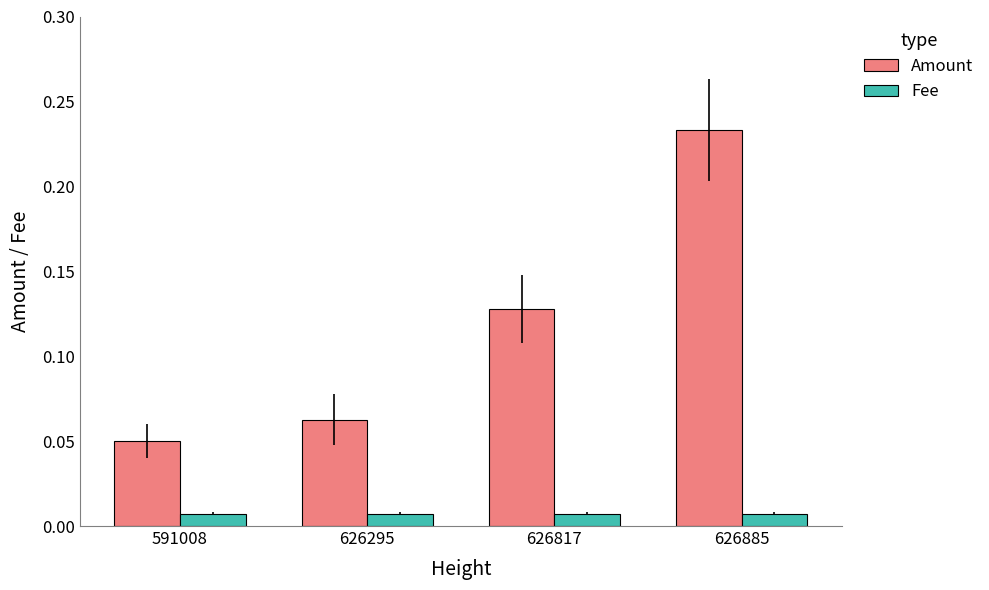

Rank the series at 626817 from highest to lowest value.

Amount, Fee